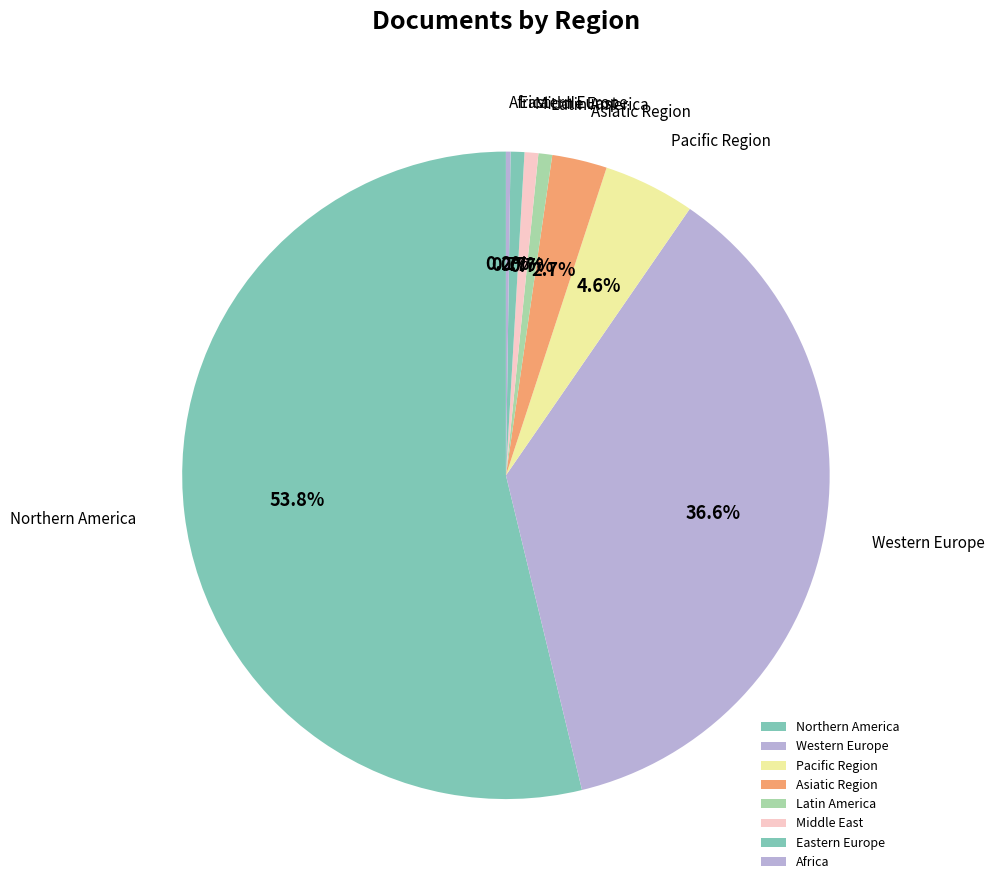

Combined, what portion of the pie is Middle East and Eastern Europe?

1.4%